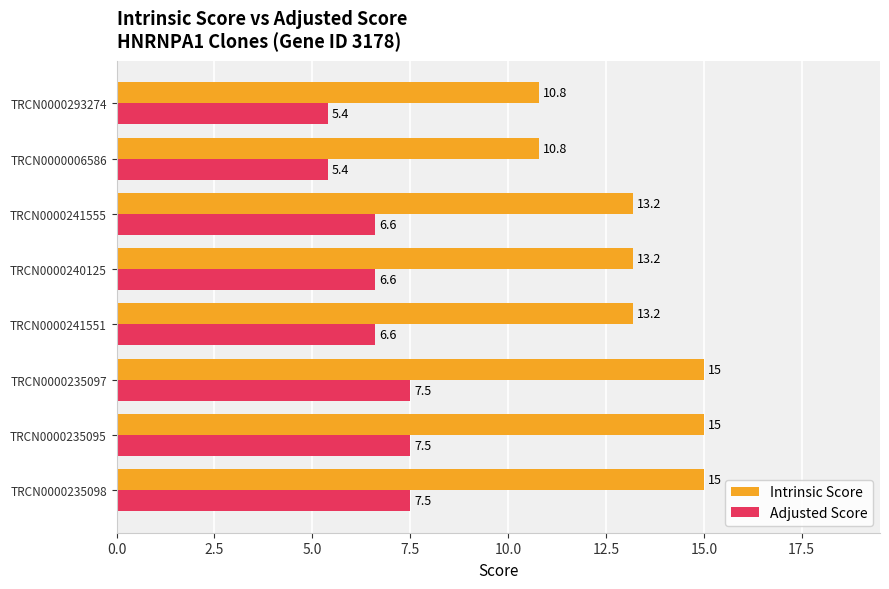

Rank the series by their average value, from highest to lowest.

Intrinsic Score, Adjusted Score